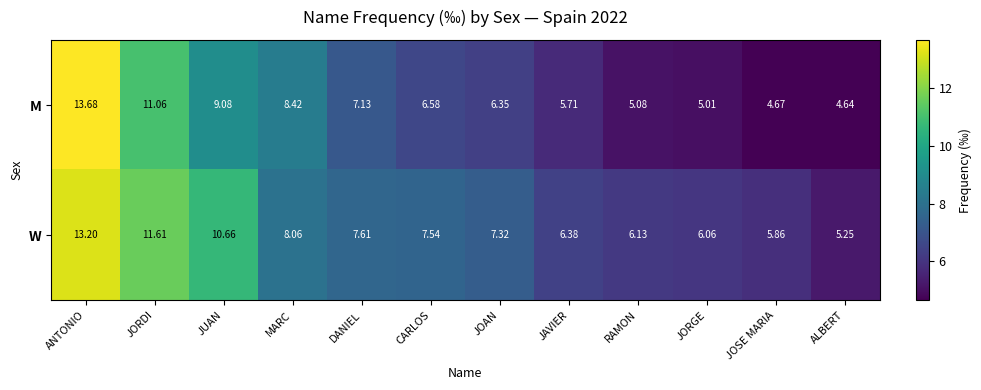

Between MARC and JOSE MARIA, which series saw the biggest shift?

M